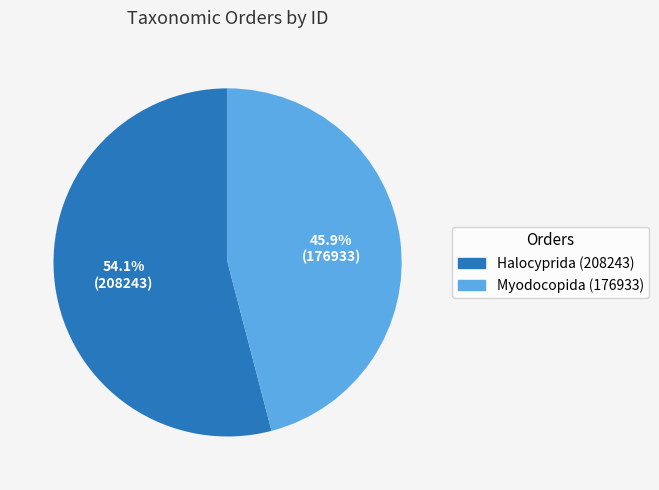

True or false: Myodocopida (176933) accounts for 60% of the total.

False